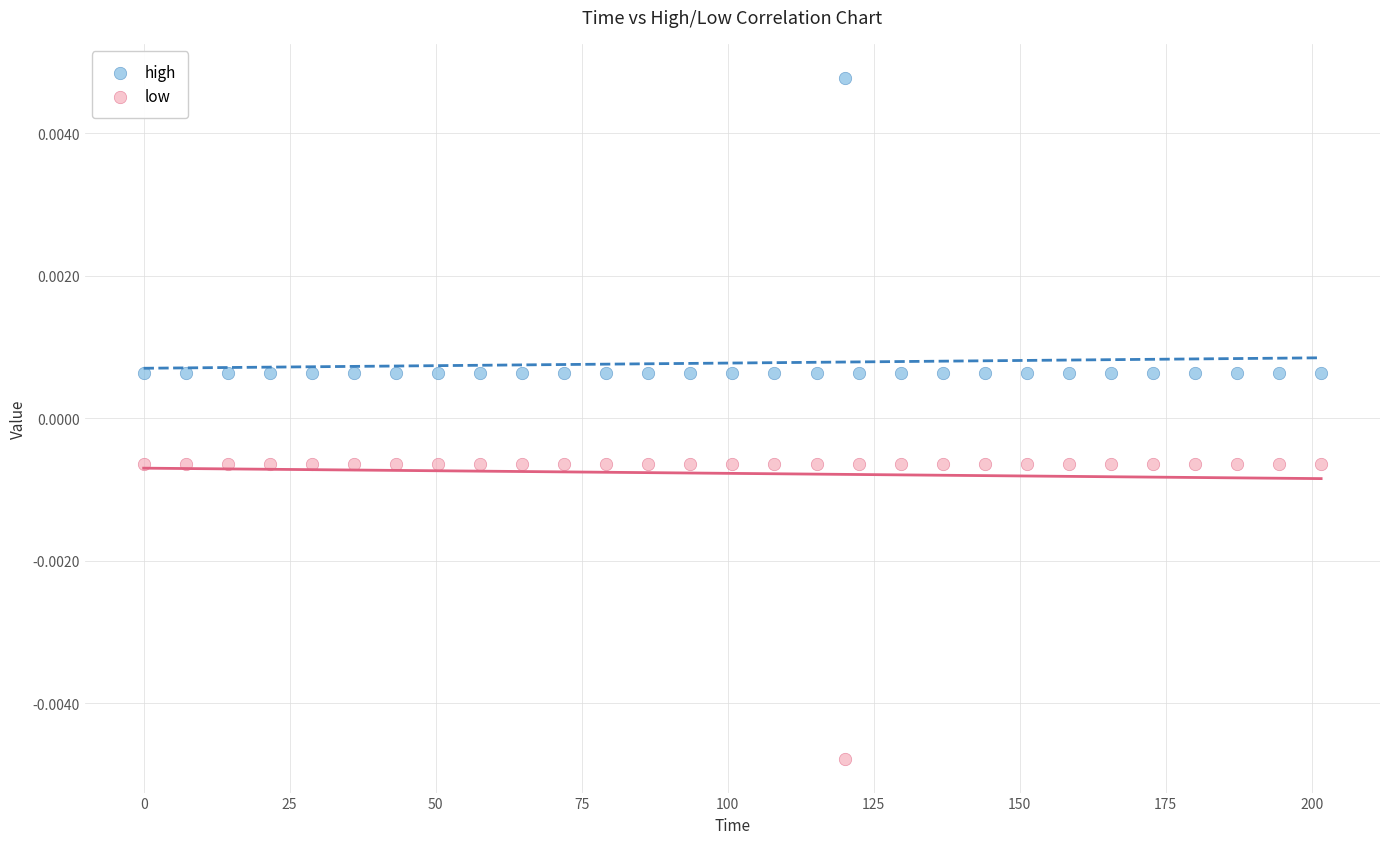

What is the X range (max minus min) for the scatter plot?

201.6